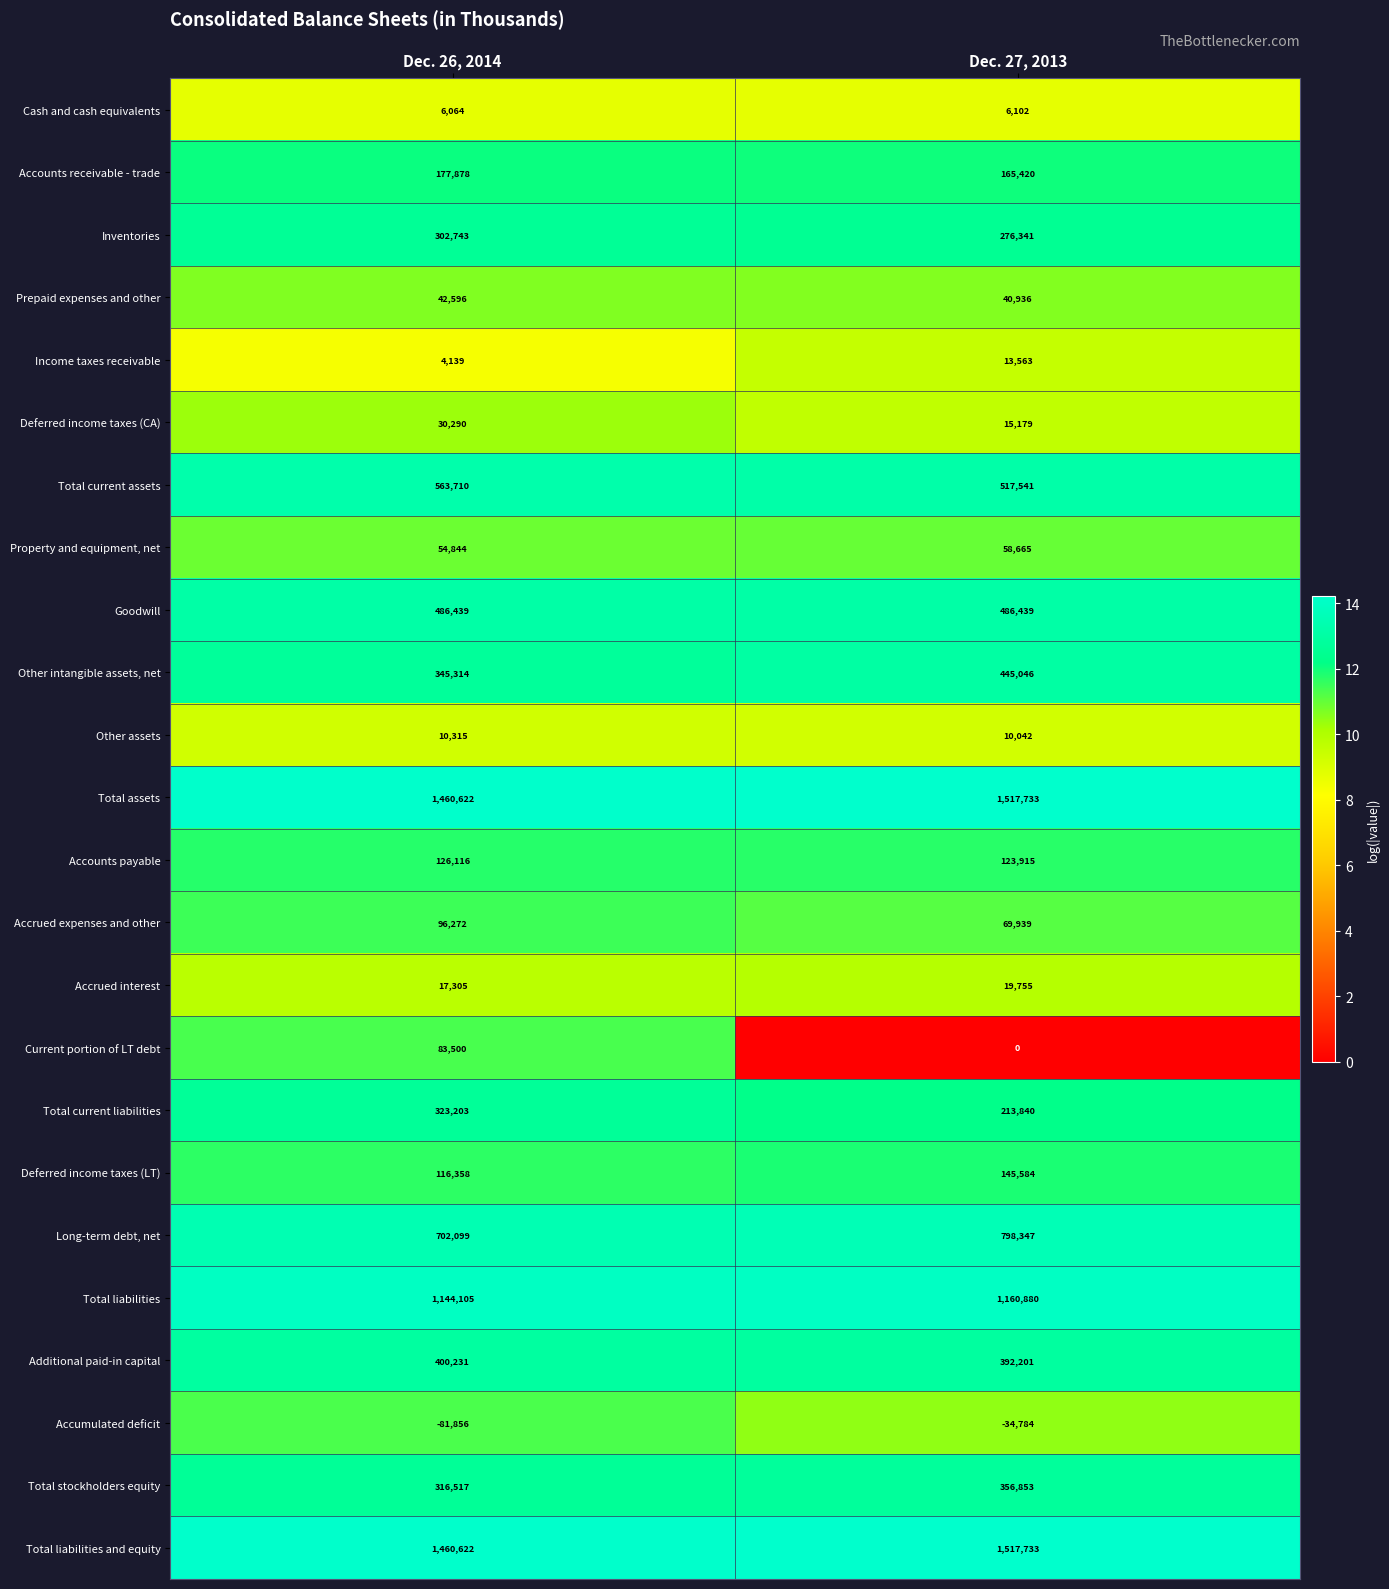

Between Dec. 26, 2014 and Dec. 27, 2013, which series saw the biggest shift?

Total current liabilities